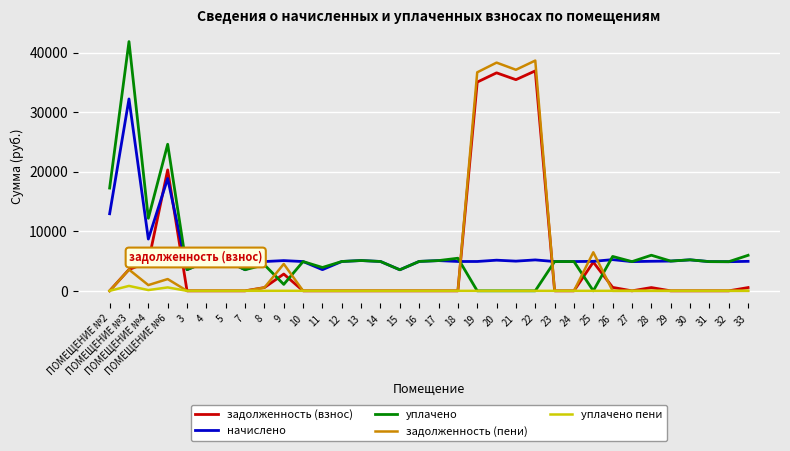

What is the greatest value displayed?

41868.0